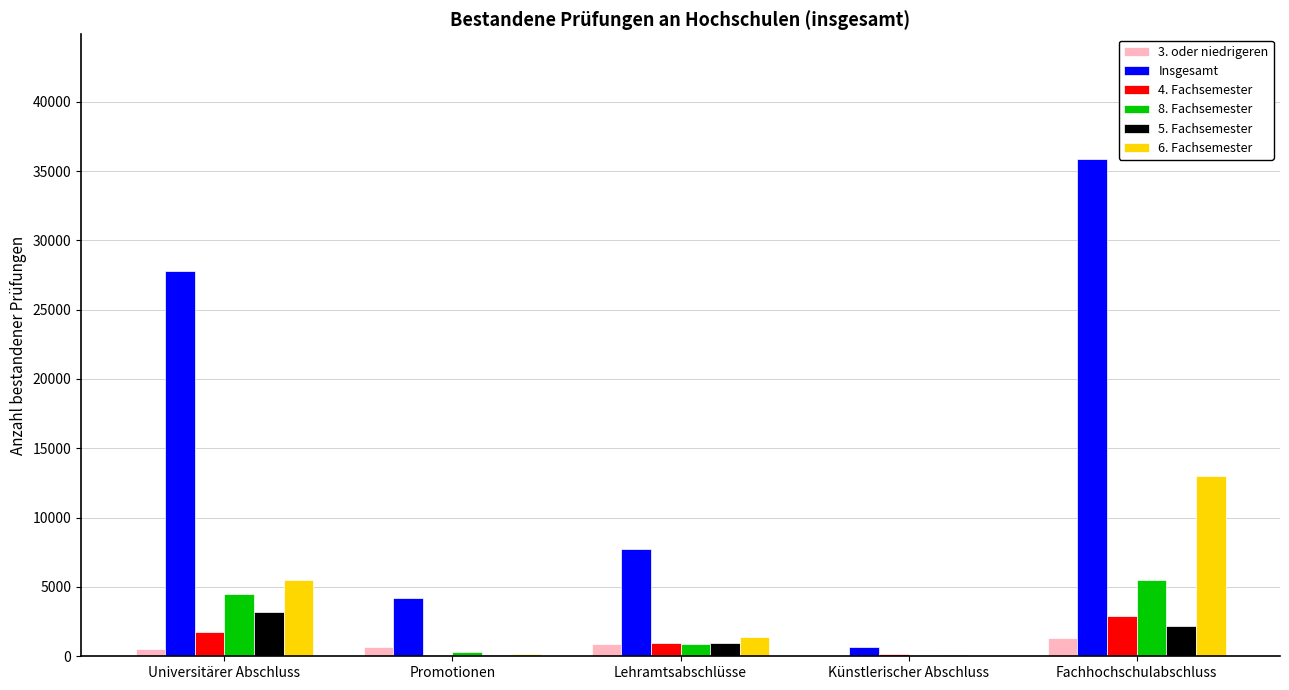

What is the sum of all 5. Fachsemester values?

6566